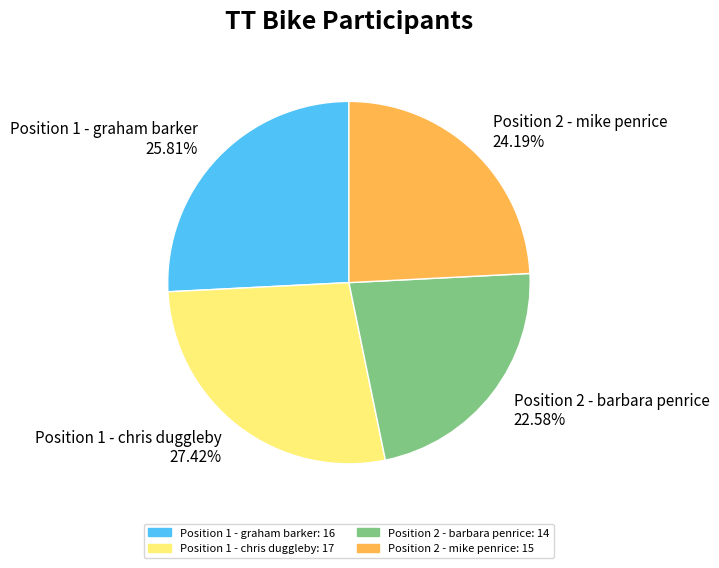

How much of the chart is everything except Position 1 - graham barker?

74.2%